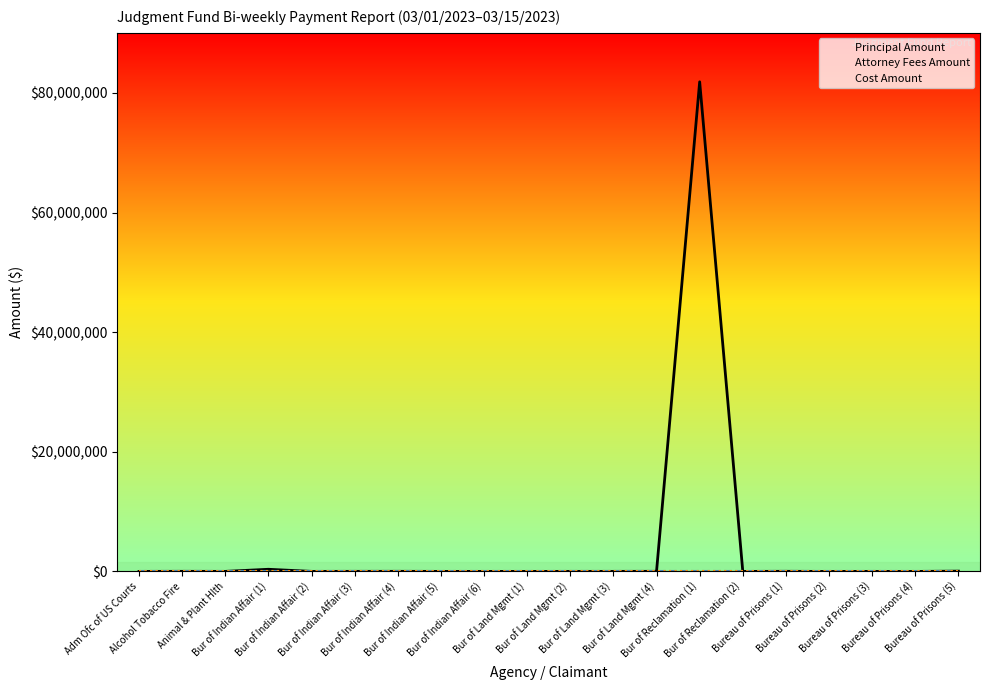

What are all the series names shown in the legend?

Principal Amount, Attorney Fees Amount, Cost Amount